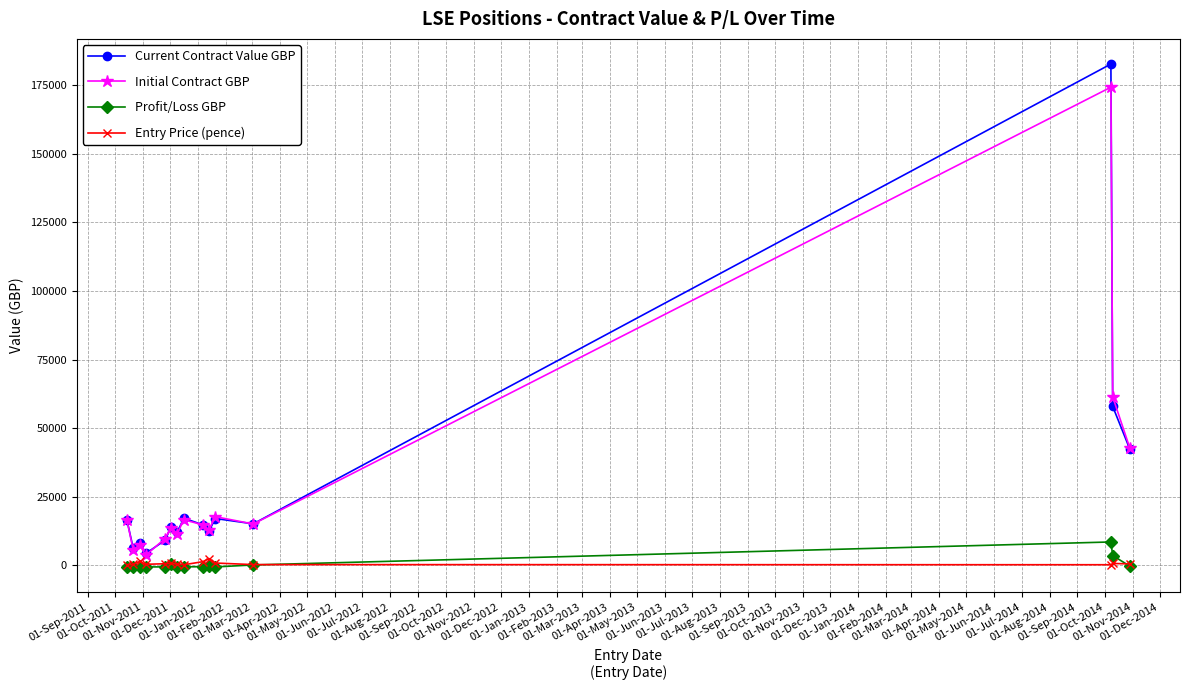

At how many categories does at least one series exceed 124935?

1